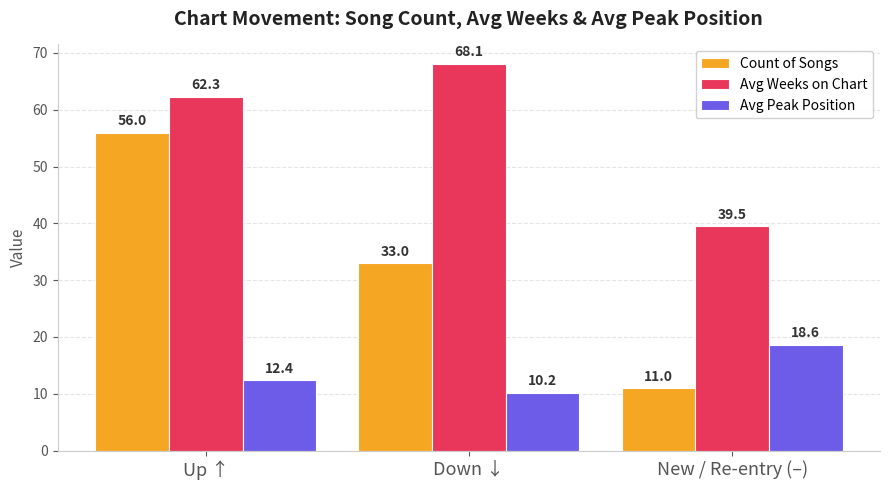

Rank the series by their average value, from highest to lowest.

Avg Weeks on Chart, Count of Songs, Avg Peak Position